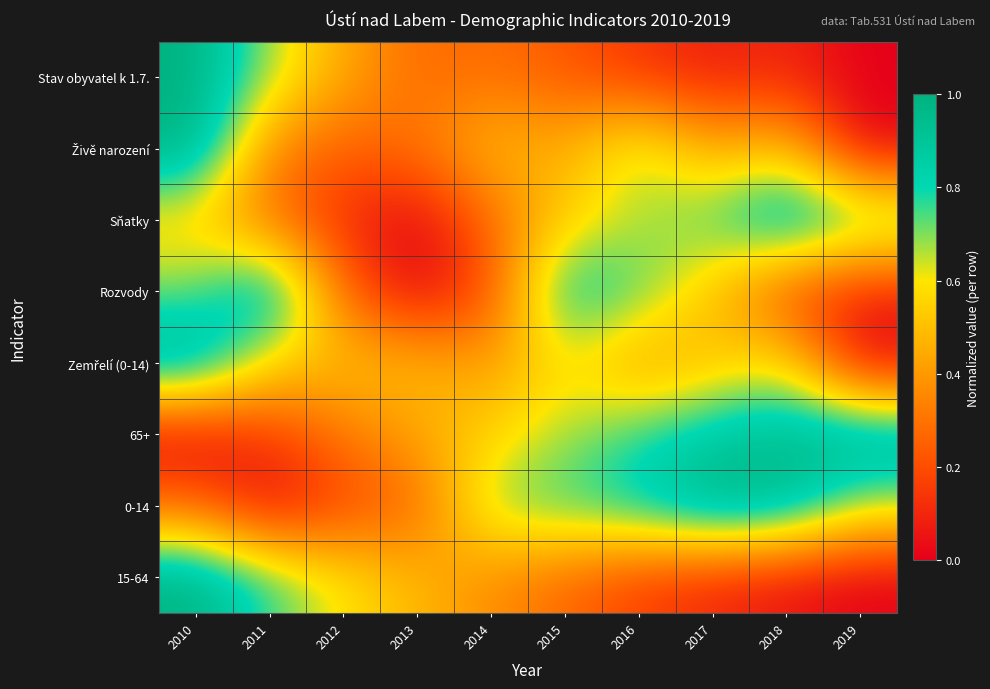

Rank the series at 2019 from highest to lowest value.

65+, Sňatky, 0-14, Rozvody, Stav obyvatel k 1.7., Živě narození, Zemřelí (0-14), 15-64